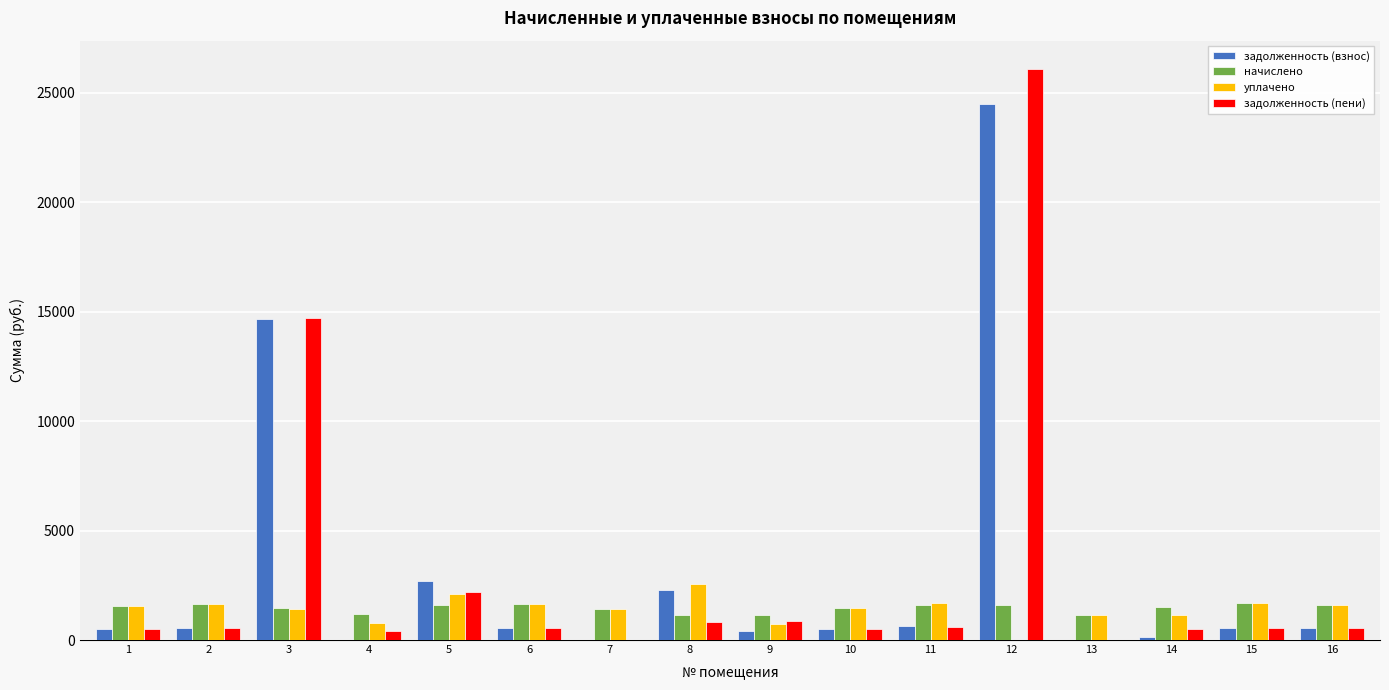

The value of начислено at 13 is 1143.8. True or false?

True